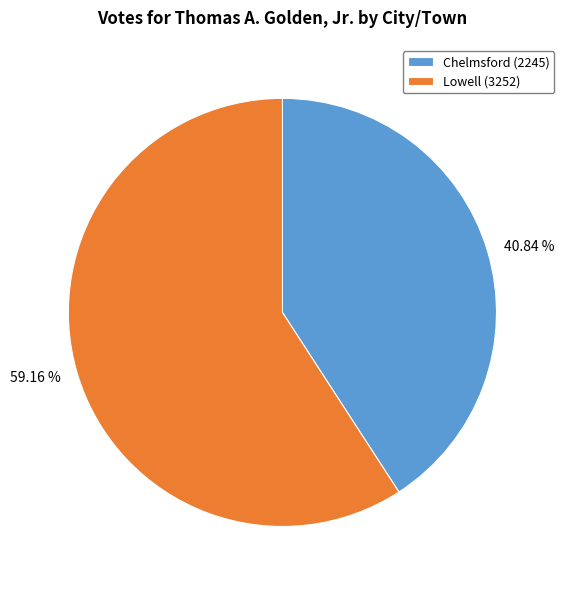

To the nearest percent, what percentage of the pie is Chelmsford?

41%